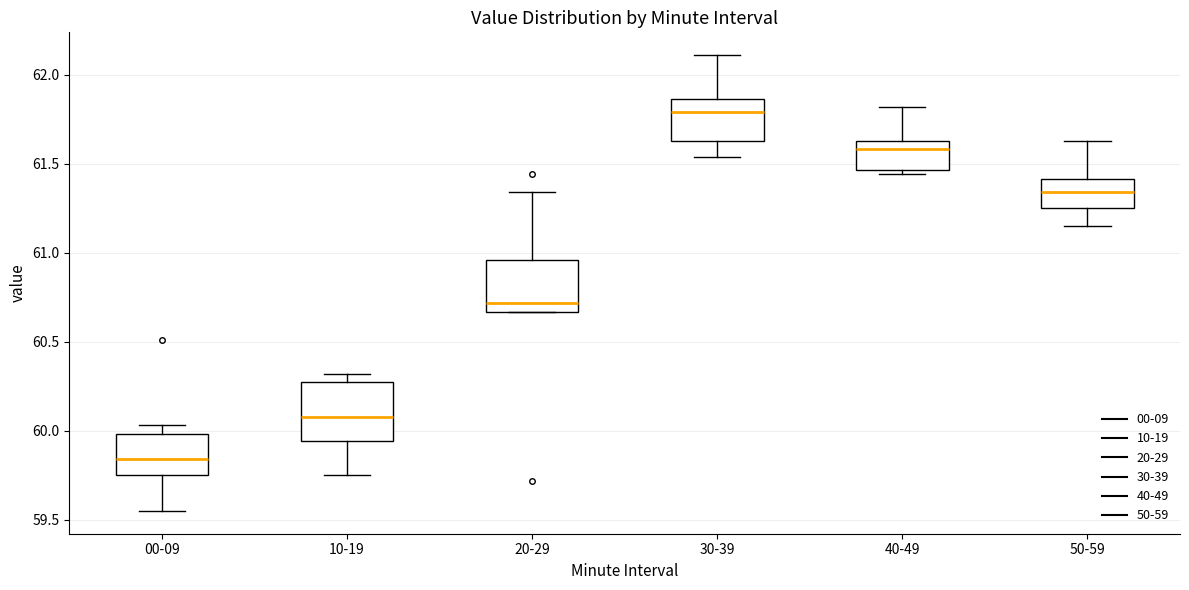

Reading left to right, read every box against the y-axis: the position of its median line, the range the box covers, and the ends of its whiskers. The values are not printed on the chart, so give them approximately, as read against the axis.

00-09: median 59.85, box 59.75 to 60.00, whiskers 59.55 to 60.05
10-19: median 60.10, box 59.95 to 60.25, whiskers 59.75 to 60.30
20-29: median 60.70, box 60.65 to 60.95, whiskers 60.65 to 61.35
30-39: median 61.80, box 61.65 to 61.85, whiskers 61.55 to 62.10
40-49: median 61.60, box 61.45 to 61.65, whiskers 61.45 (just below the box's lower edge) to 61.80
50-59: median 61.35, box 61.25 to 61.40, whiskers 61.15 to 61.65